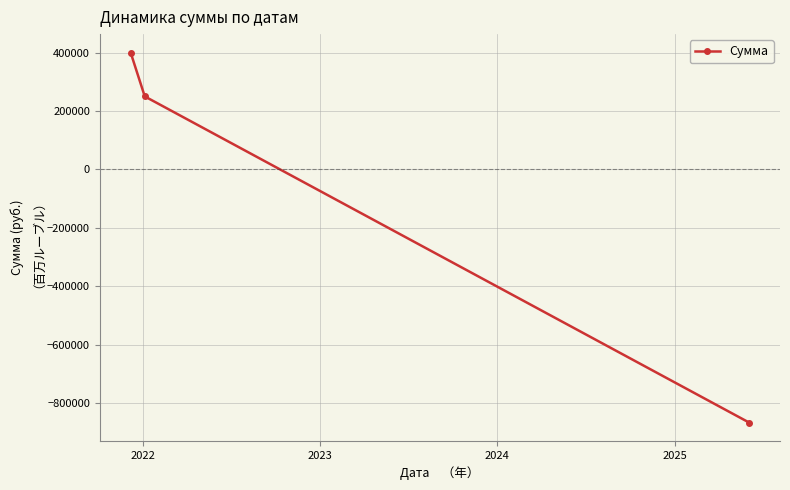

What is the sum of all values?

-216717.8